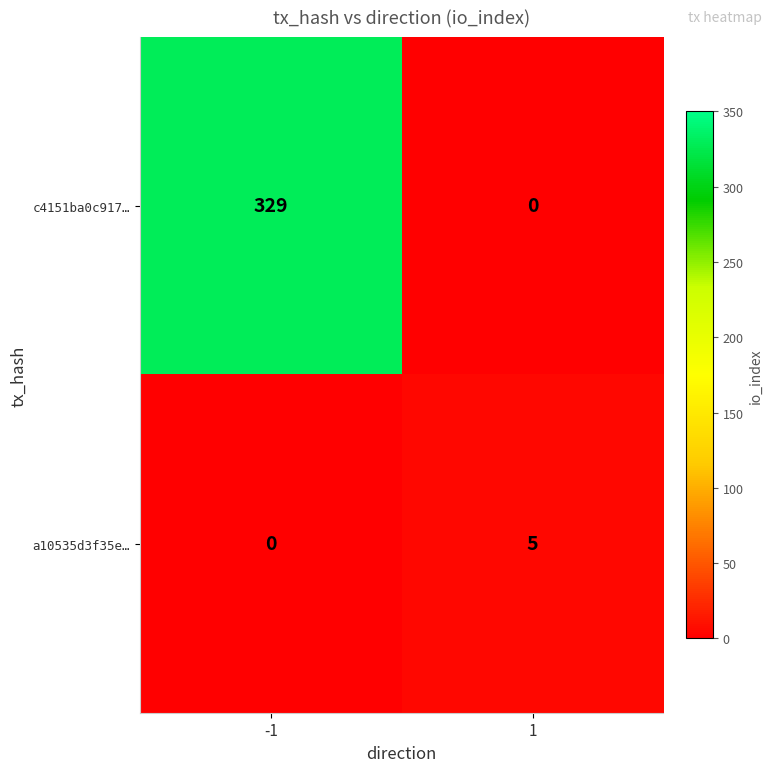

Reading right to left, extract all data points from this chart.

c4151ba0c917…: 0	329
a10535d3f35e…: 5	0